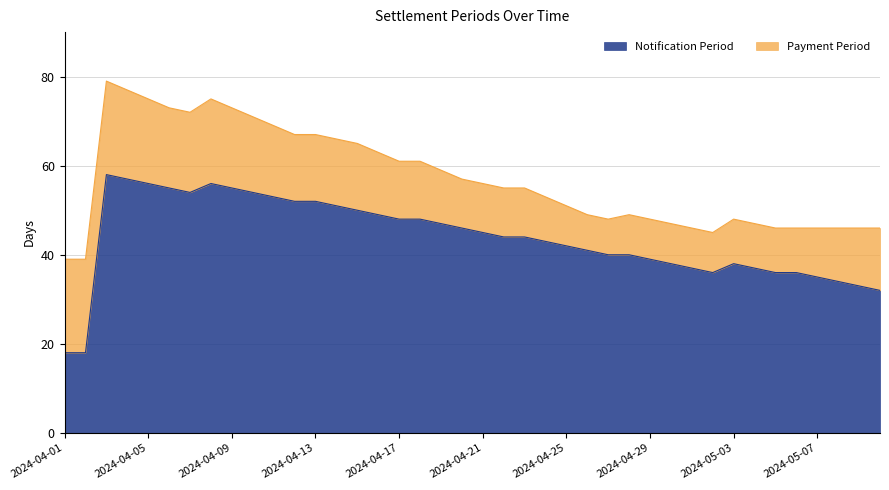

Which label corresponds to the largest value in the chart?

2024-04-03